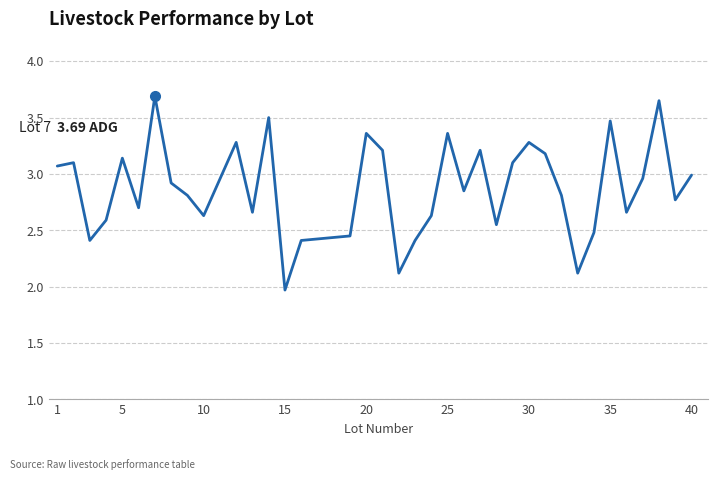

Does the chart have visible grid lines?

Yes